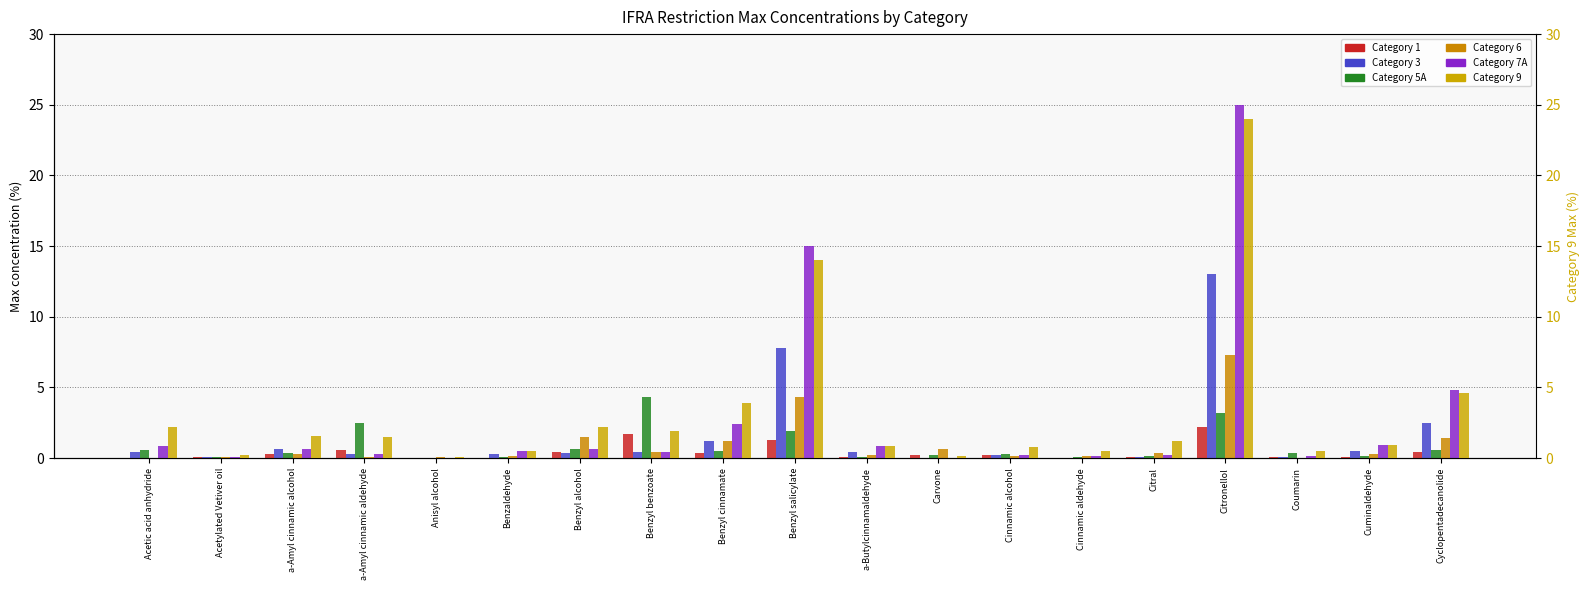

Does the chart contain stacked bars?

No